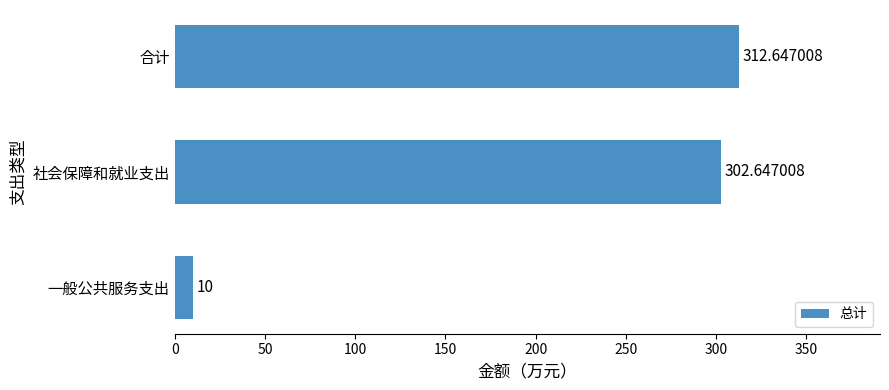

Rank the categories by value from highest to lowest.

合计, 社会保障和就业支出, 一般公共服务支出